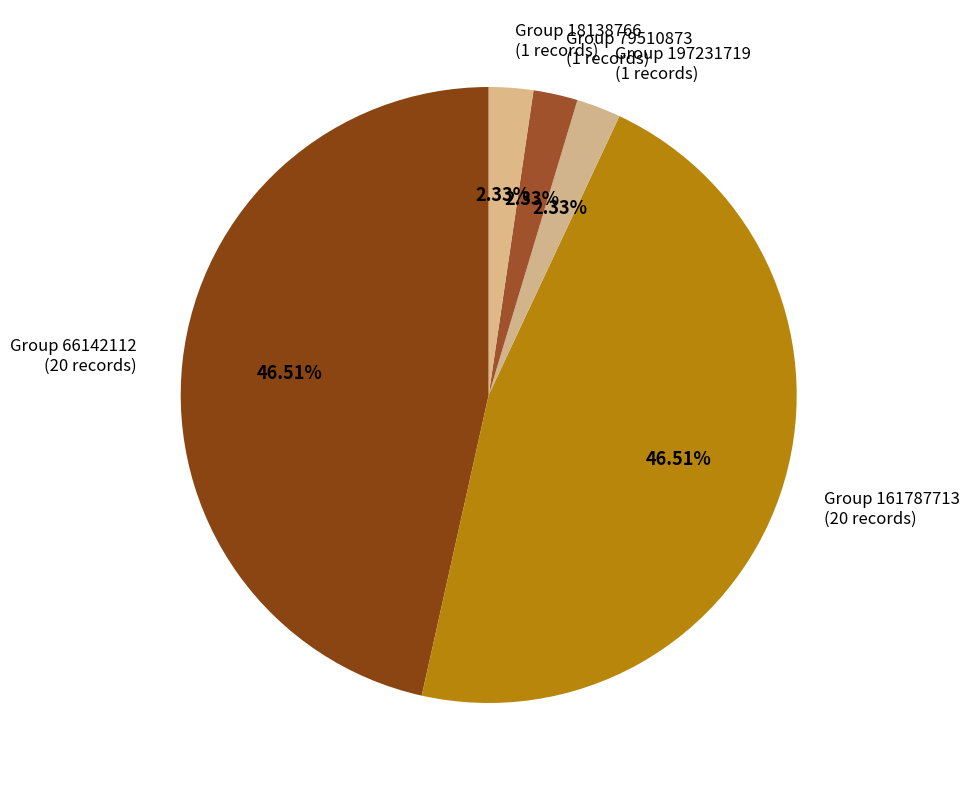

Does Group 66142112 (20 records) account for over 50% of the chart?

No